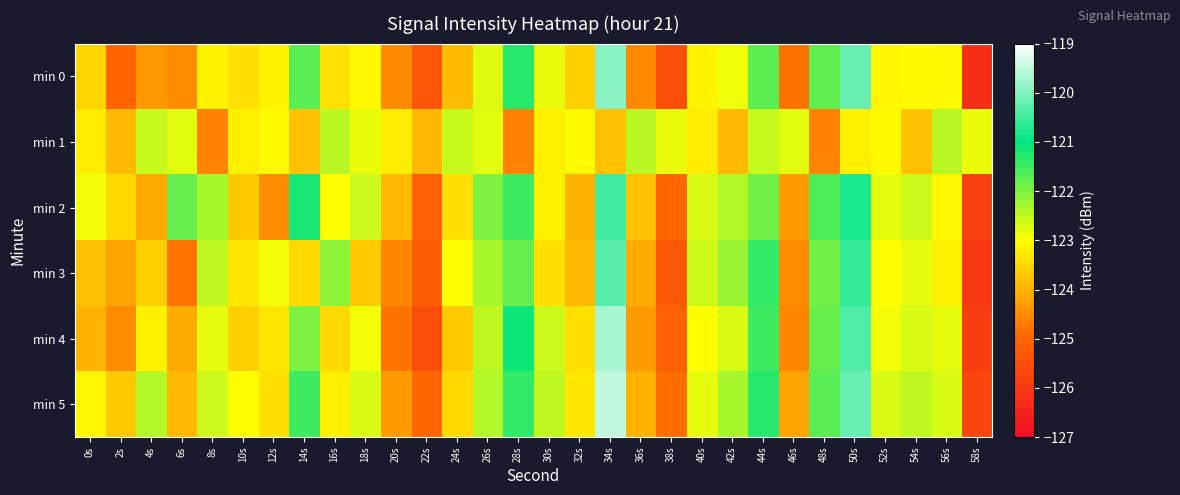

Which series changed the most between 20s and 30s?

min 4